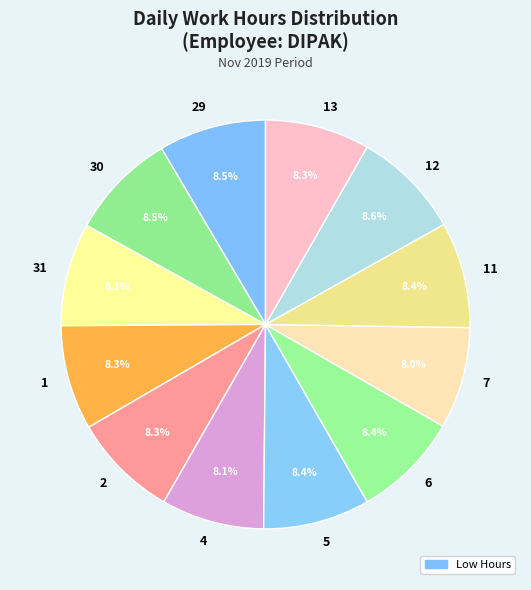

Approximately how many times larger is the value at 7 compared to 6?

1.0